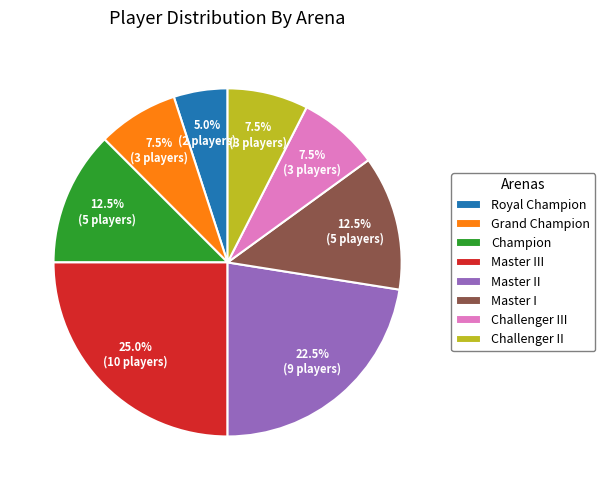

True or false: Master III accounts for 25% of the total.

True